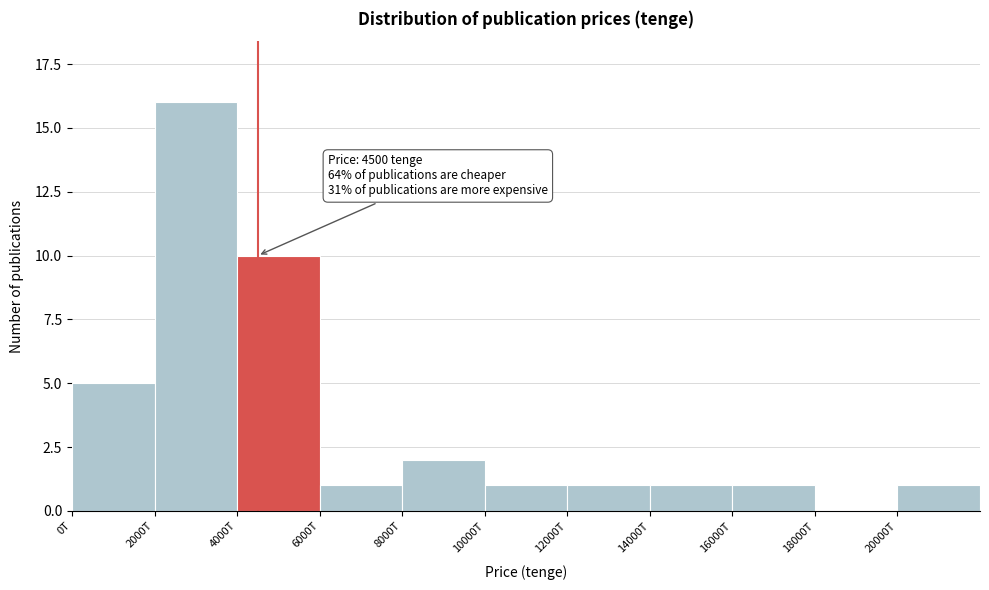

Reading left to right, what are all the values shown in this chart?

0T=5	2000T=16	4000T=10	6000T=1	8000T=2	10000T=1	12000T=1	14000T=1	16000T=1	18000T=0	20000T=1